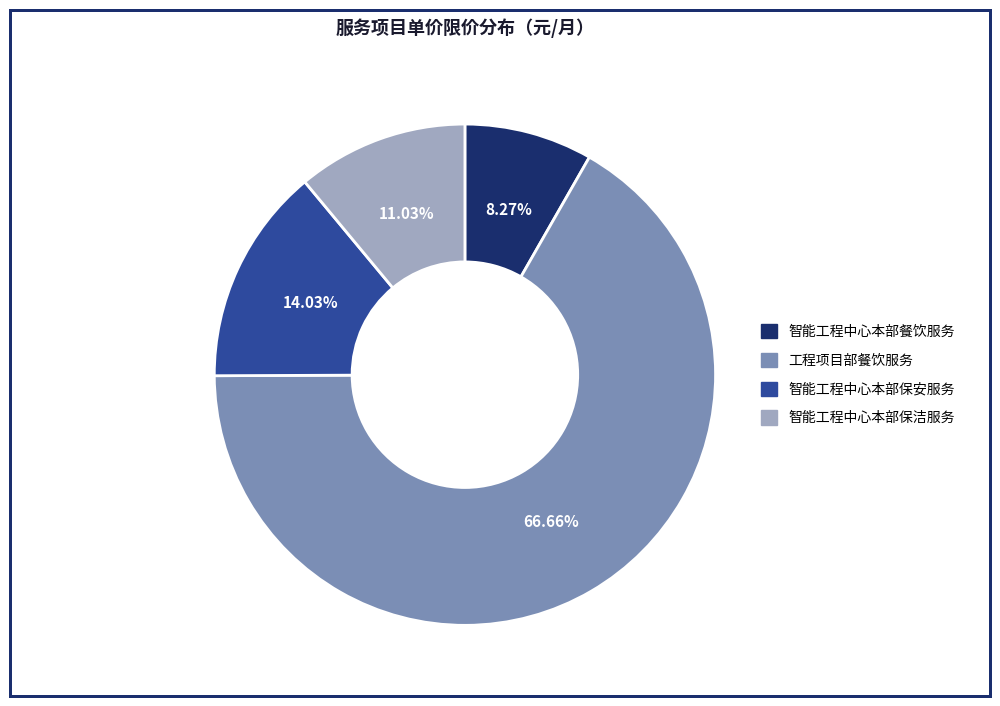

What percentage is the 智能工程中心本部保安服务 slice, to the nearest percent?

14%